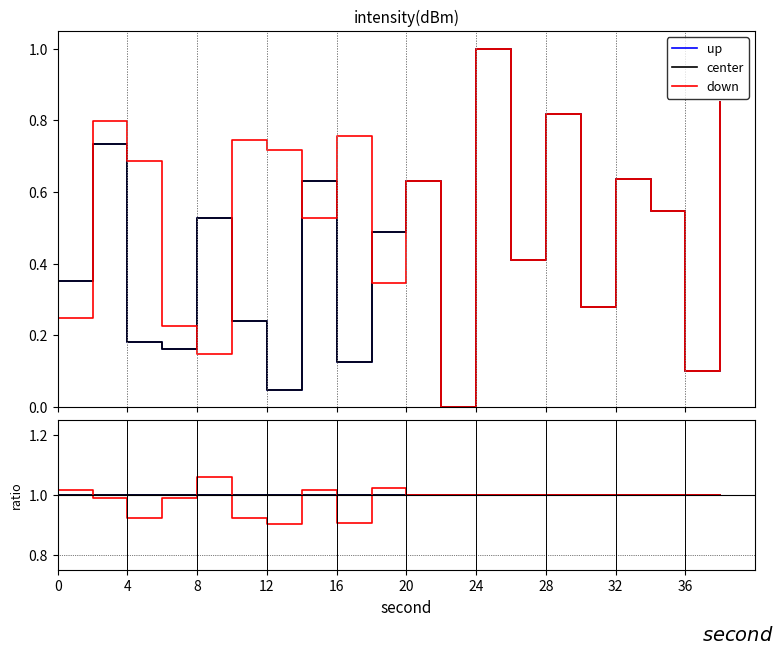

What is the label of the 10th point from the left?

36